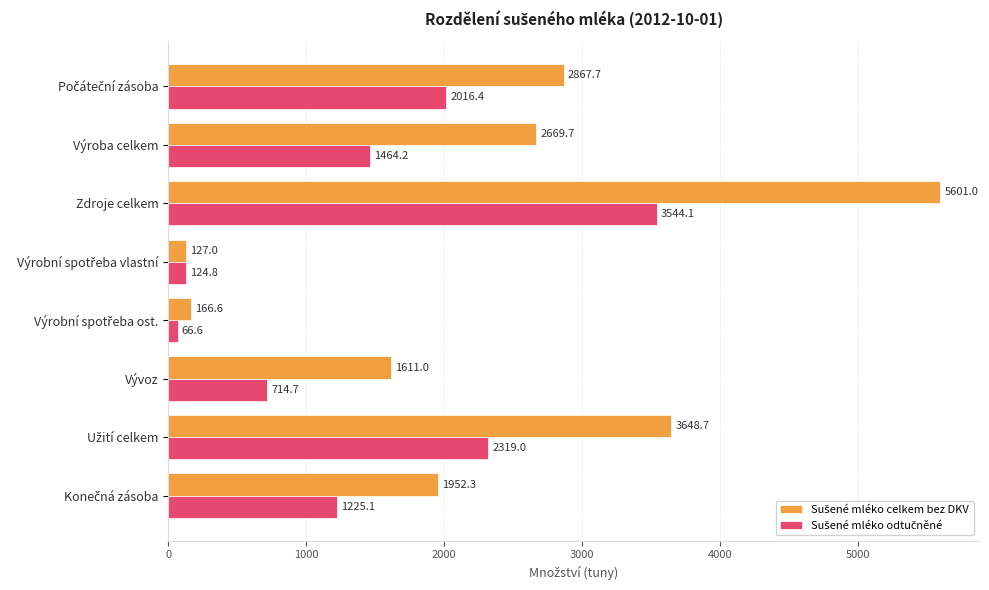

What is the greatest value displayed?

5601.0